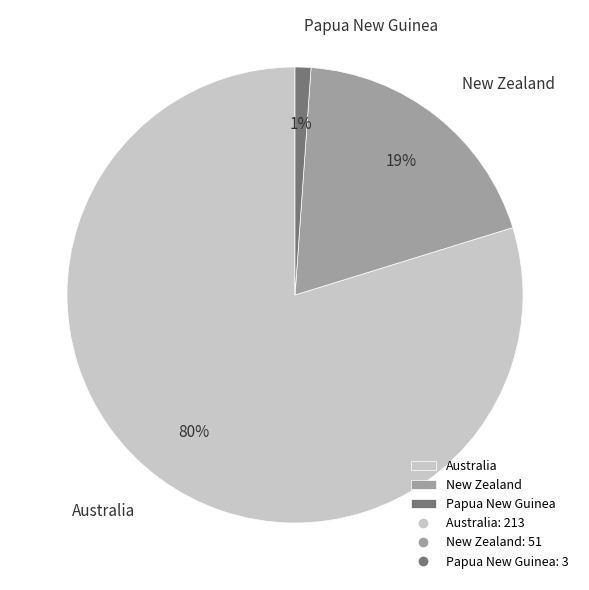

Approximately how many times larger is the value at New Zealand compared to Australia?

0.2